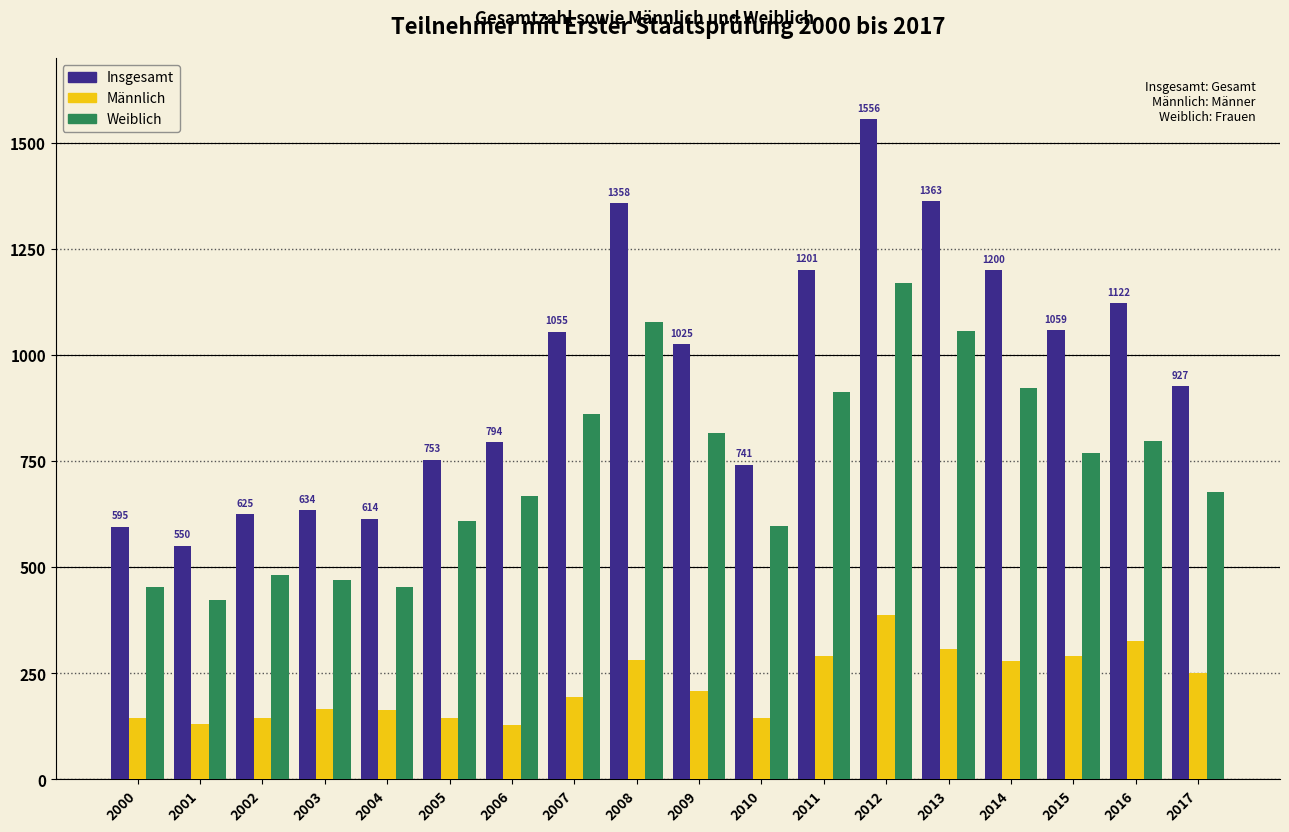

What is the average value of the Weiblich series?

734